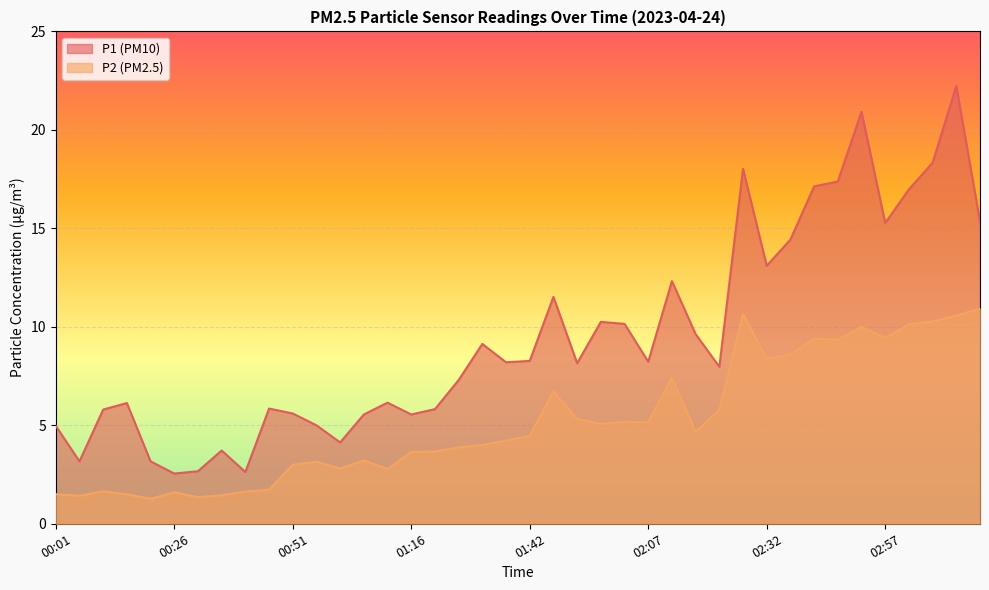

List the series in order of their peak value, highest first.

P1, P2